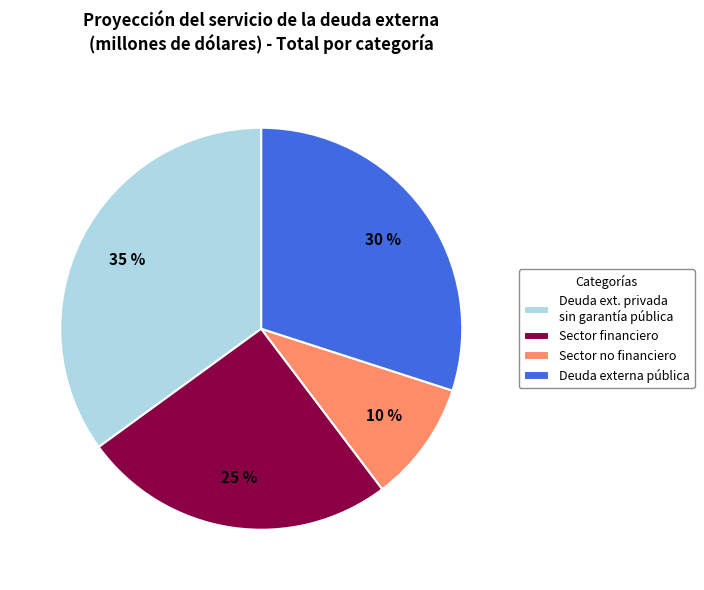

What percentage is the Sector financiero slice, to the nearest percent?

25%